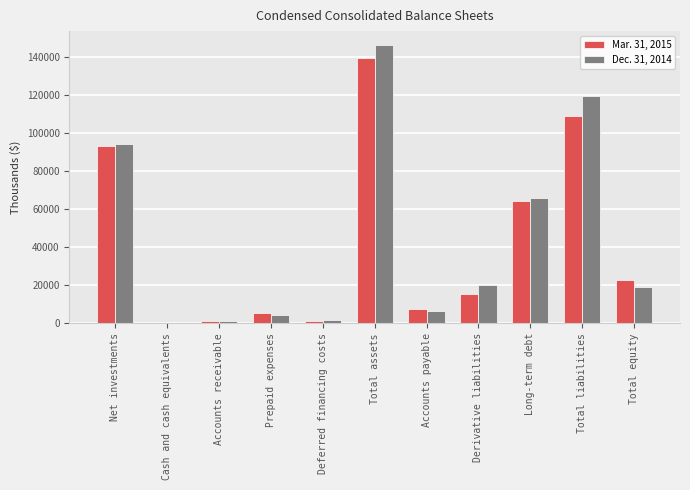

The Mar. 31, 2015 series shows 1397 at Accounts receivable. True or false?

True